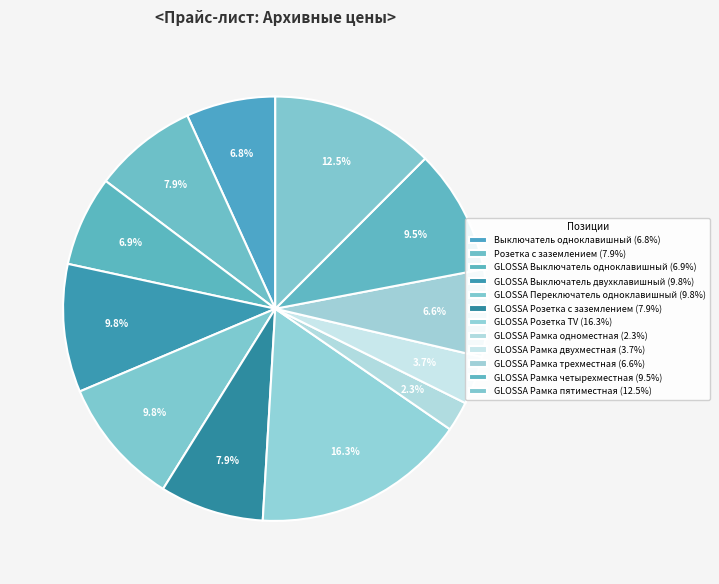

Is the sum of GLOSSA Переключатель одноклавишный and GLOSSA Выключатель одноклавишный greater than half?

No